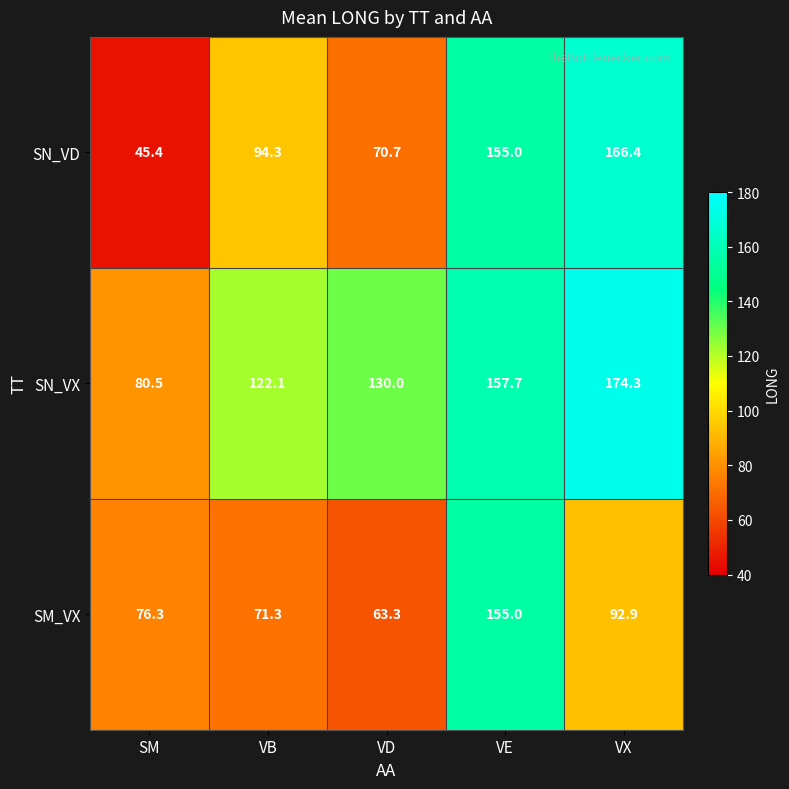

What is the difference between the highest and lowest values at VX?

81.4